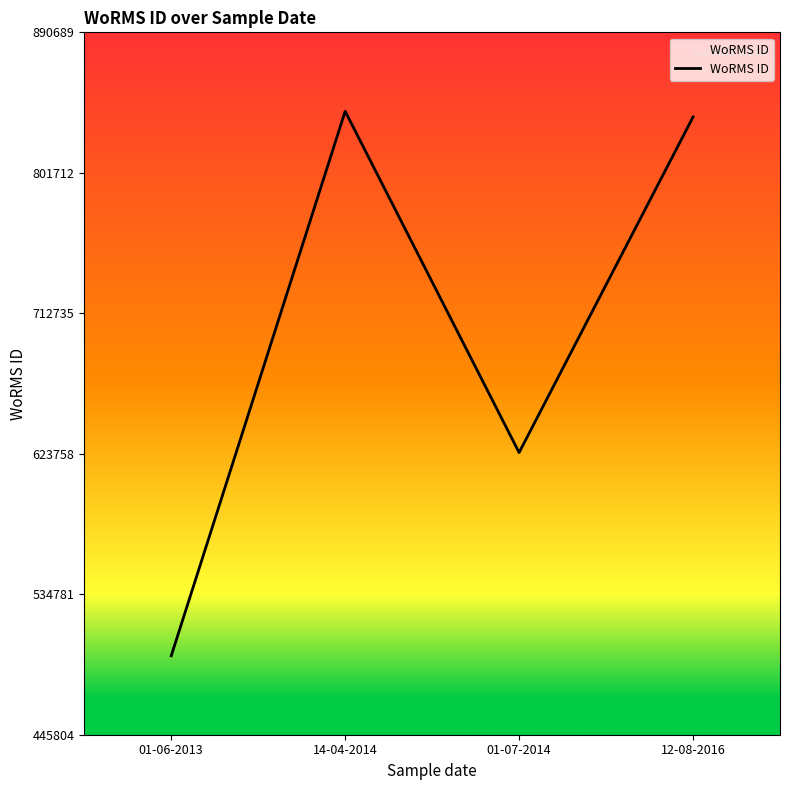

The value at 01-07-2014 is 624513. True or false?

True